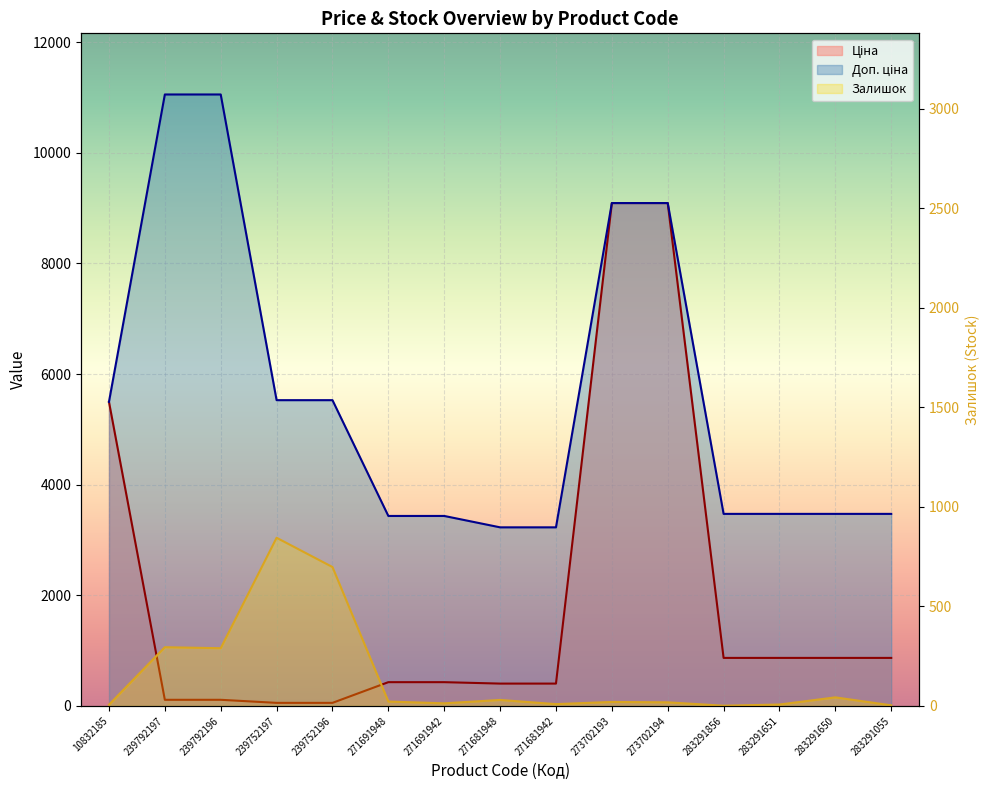

Rank the series by their average value, from highest to lowest.

Доп. ціна, Ціна, Залишок